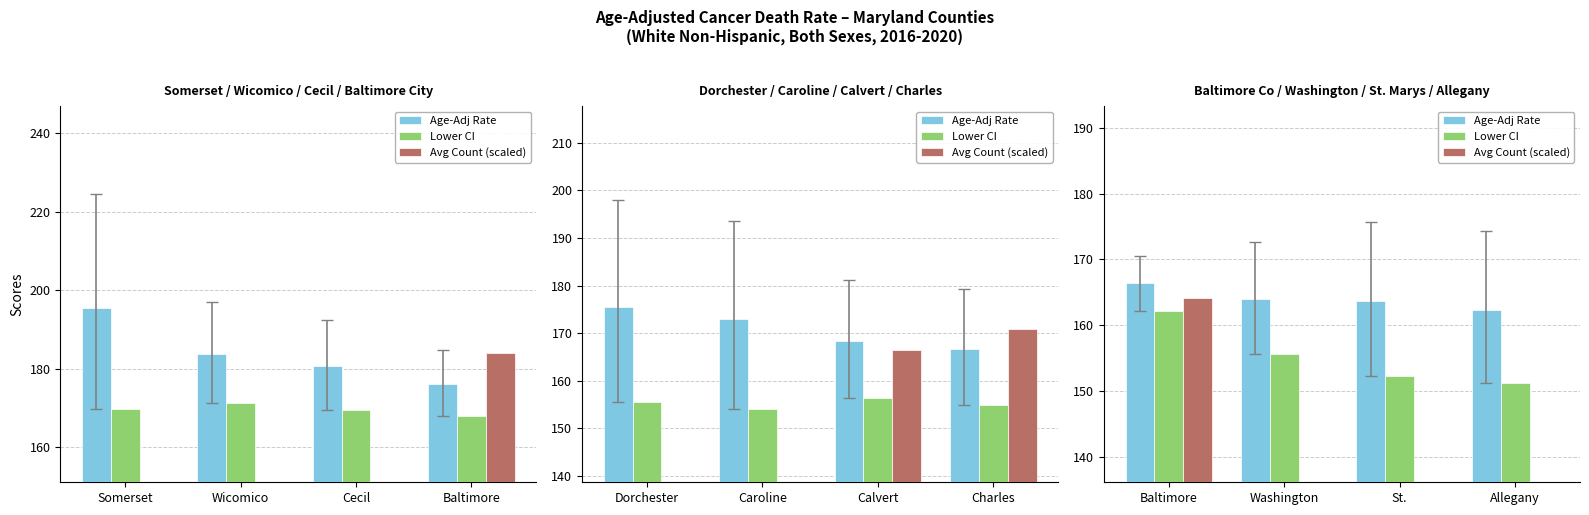

What is the average value of the Age-Adj Rate series?

164.1